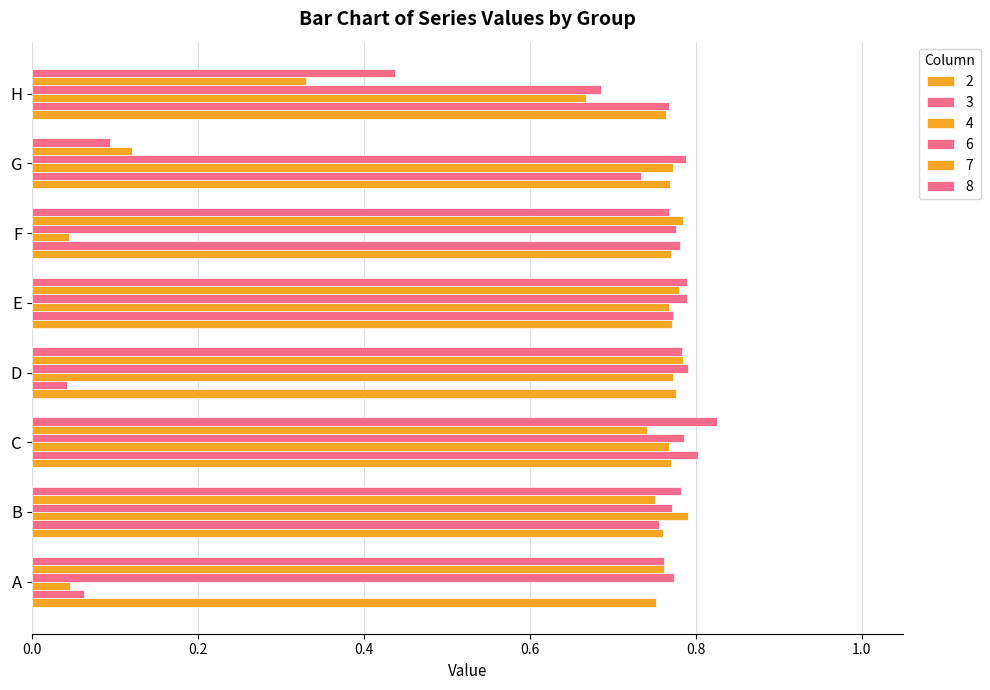

The value of 8 at F is 0.4. True or false?

False